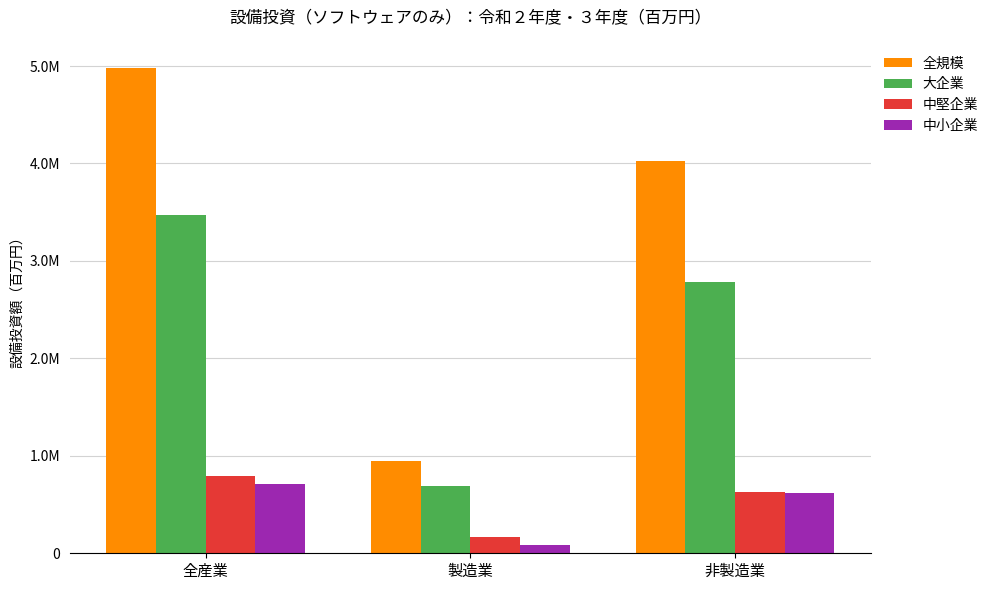

What is the smallest value displayed?

89328